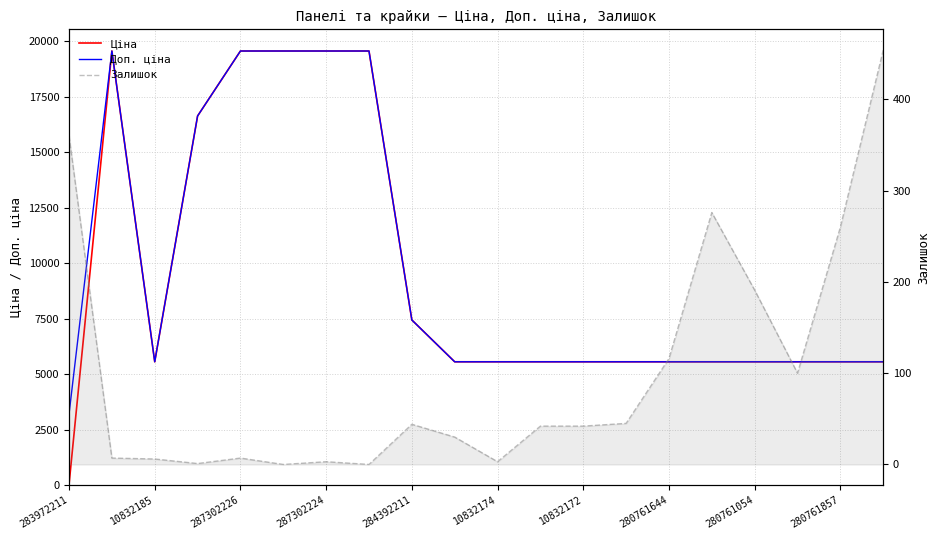

What is the maximum value for Залишок?

454.0